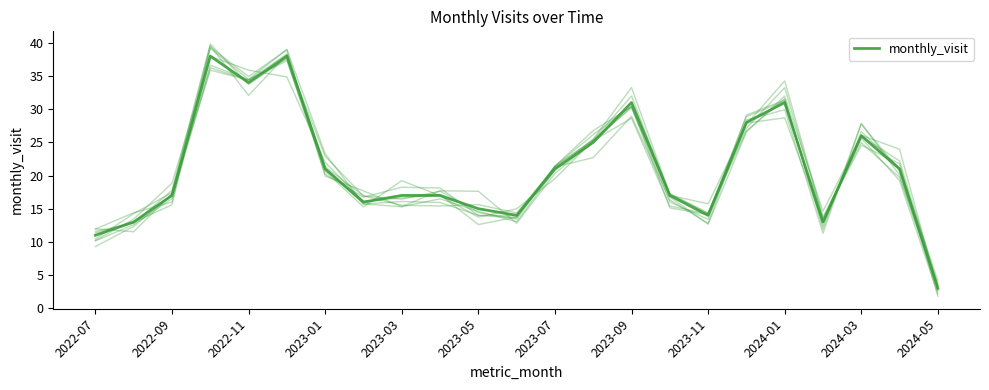

How many data points does each series have?

23